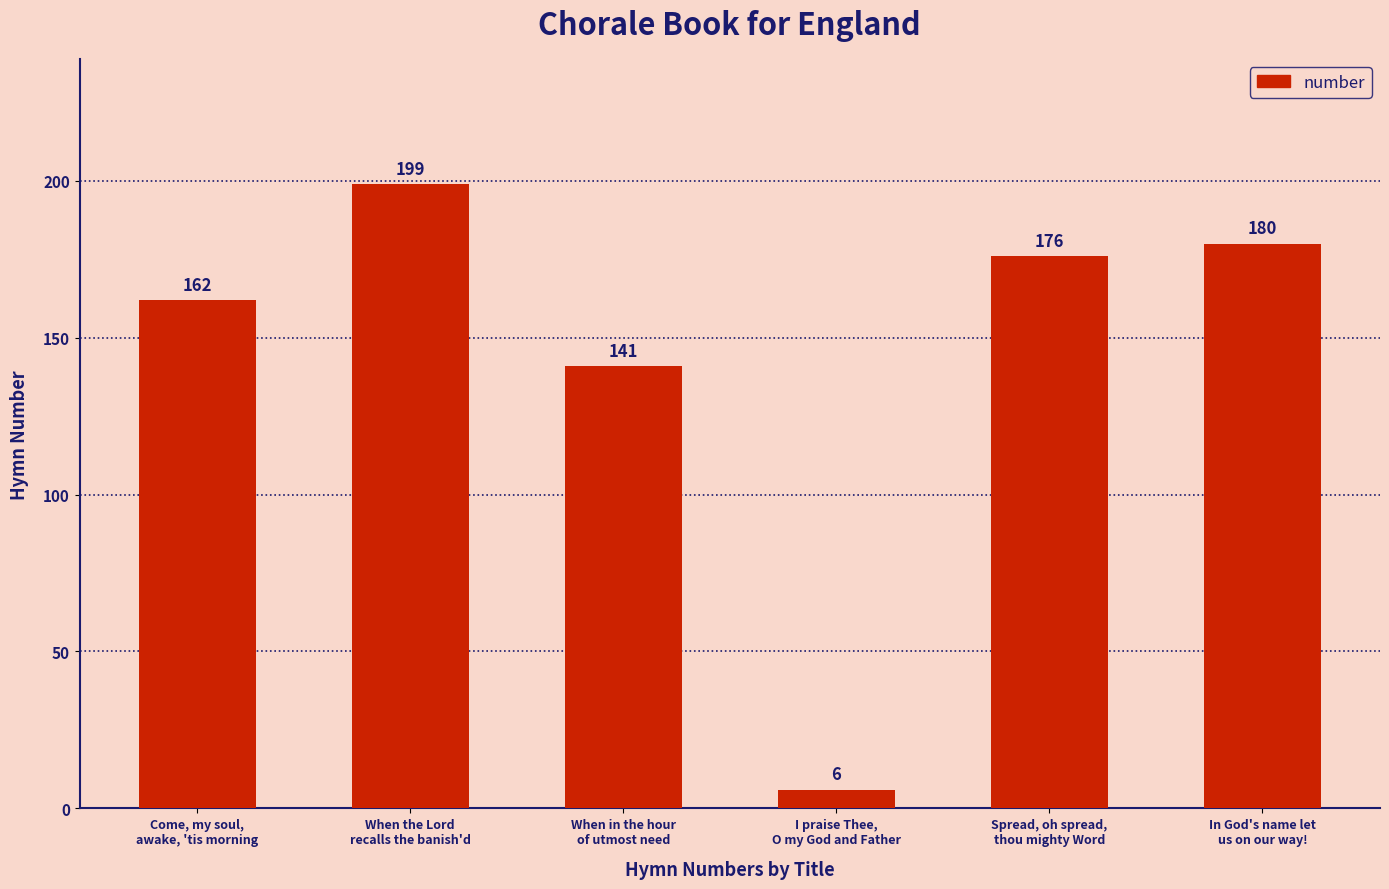

Reading right to left, list all the values displayed in this chart.

In God's name let
us on our way!=180	Spread, oh spread,
thou mighty Word=176	I praise Thee,
O my God and Father=6	When in the hour
of utmost need=141	When the Lord
recalls the banish'd=199	Come, my soul,
awake, 'tis morning=162